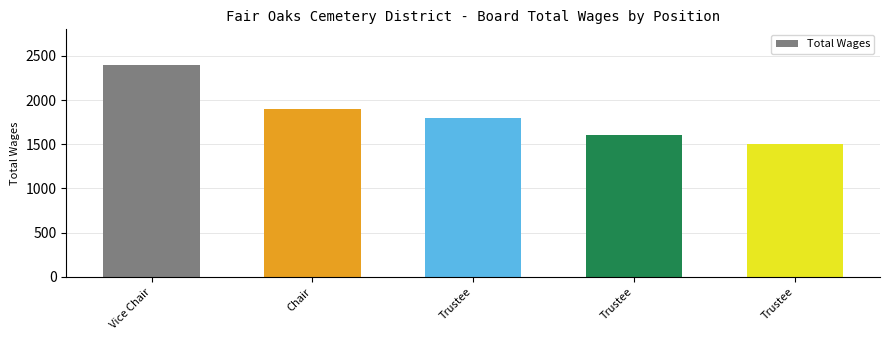

At which label is the value closest to 1950?

Chair